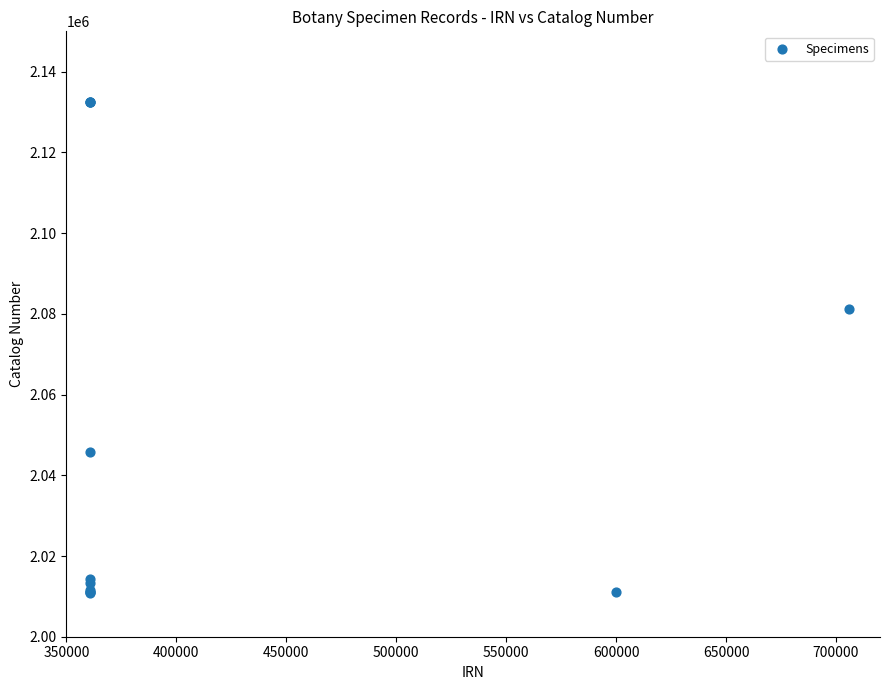

What Y value in the scatter plot is closest to 2071725?

2081247